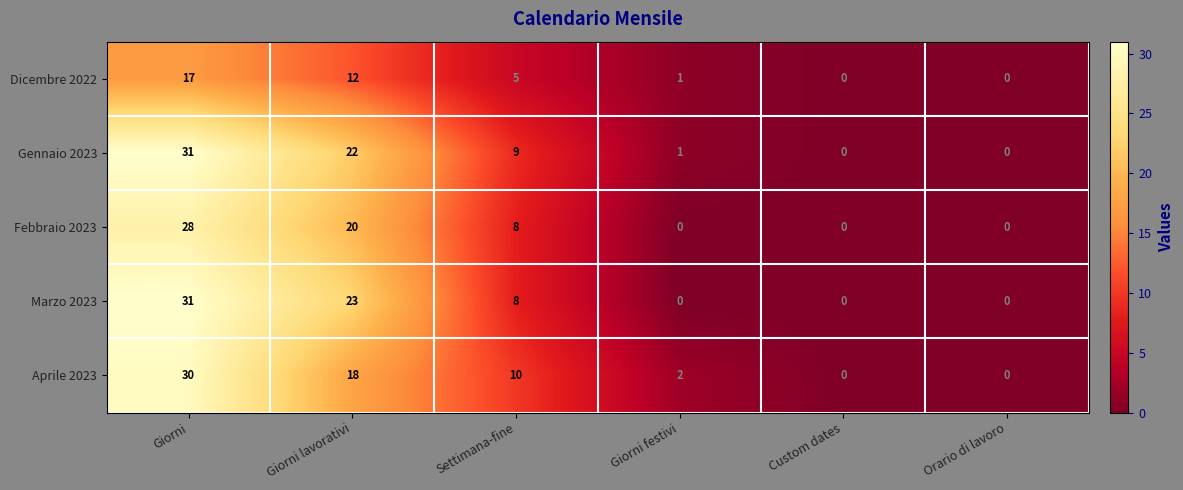

What is the sum of the Febbraio 2023 values at Giorni lavorativi and Giorni?

48